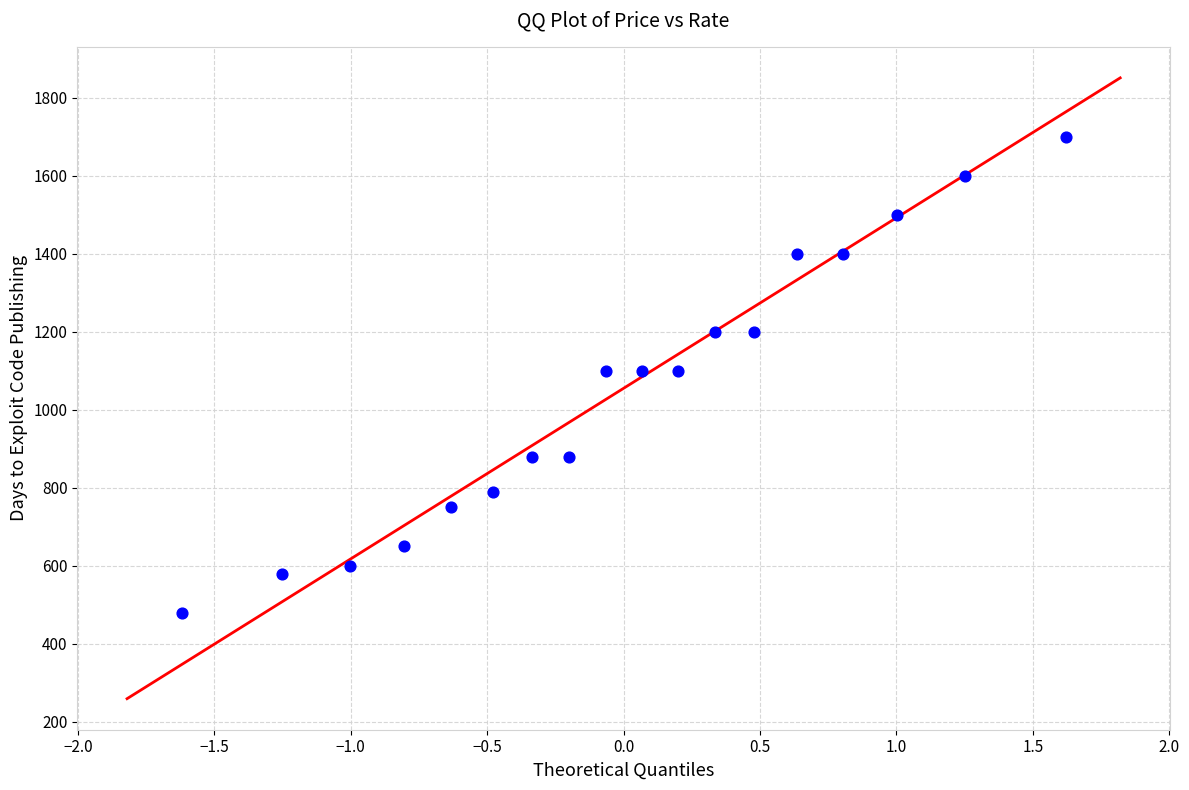

What is the range of Y values (max minus min)?

1220